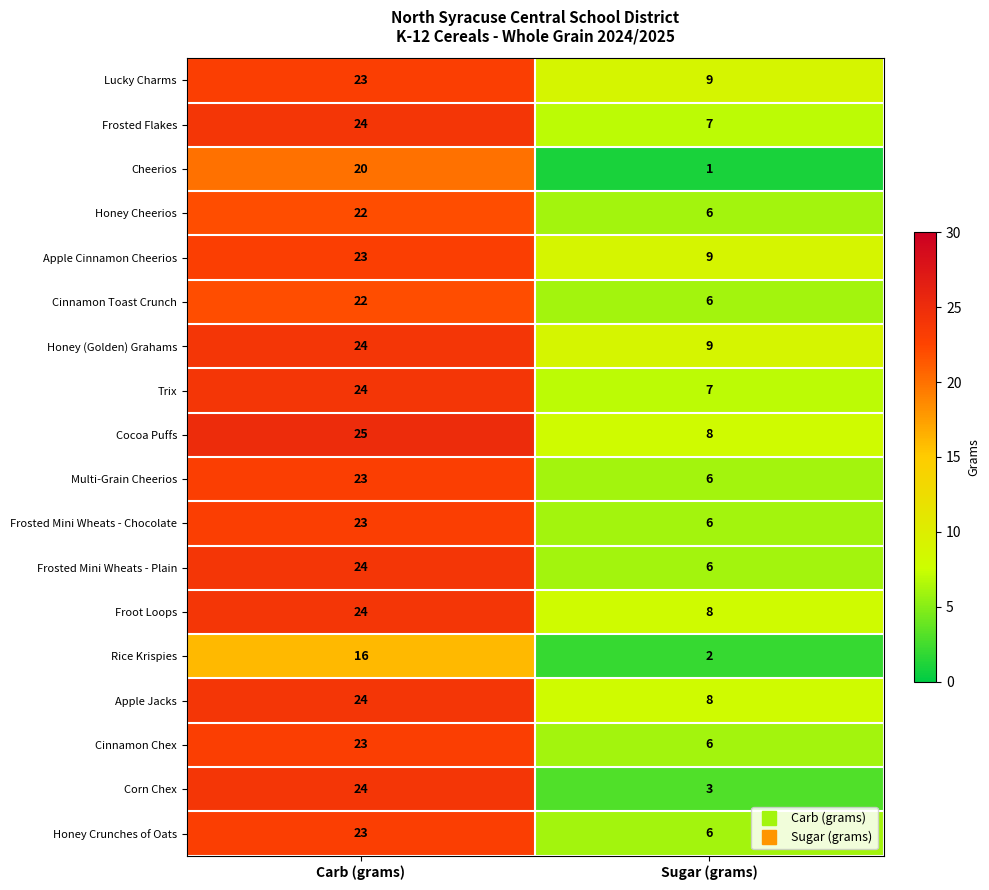

Where is Cheerios nearest to the value 10?

Sugar (grams)